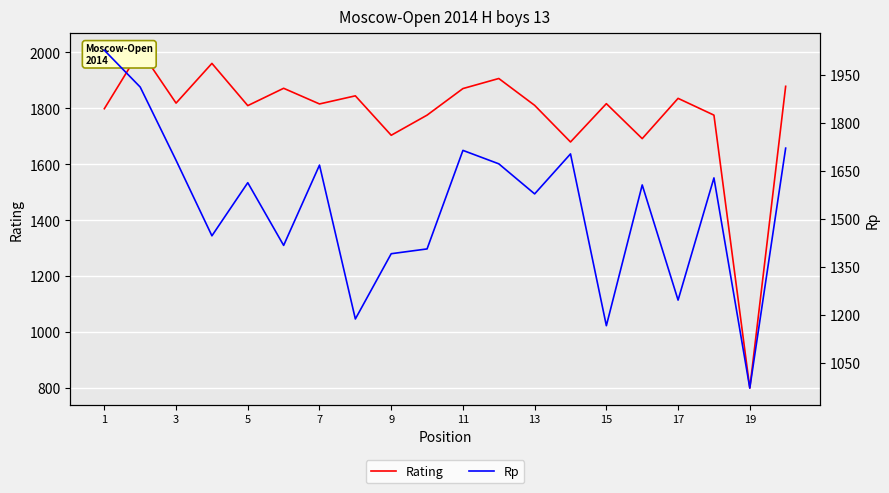

How many lines are shown in the chart?

2